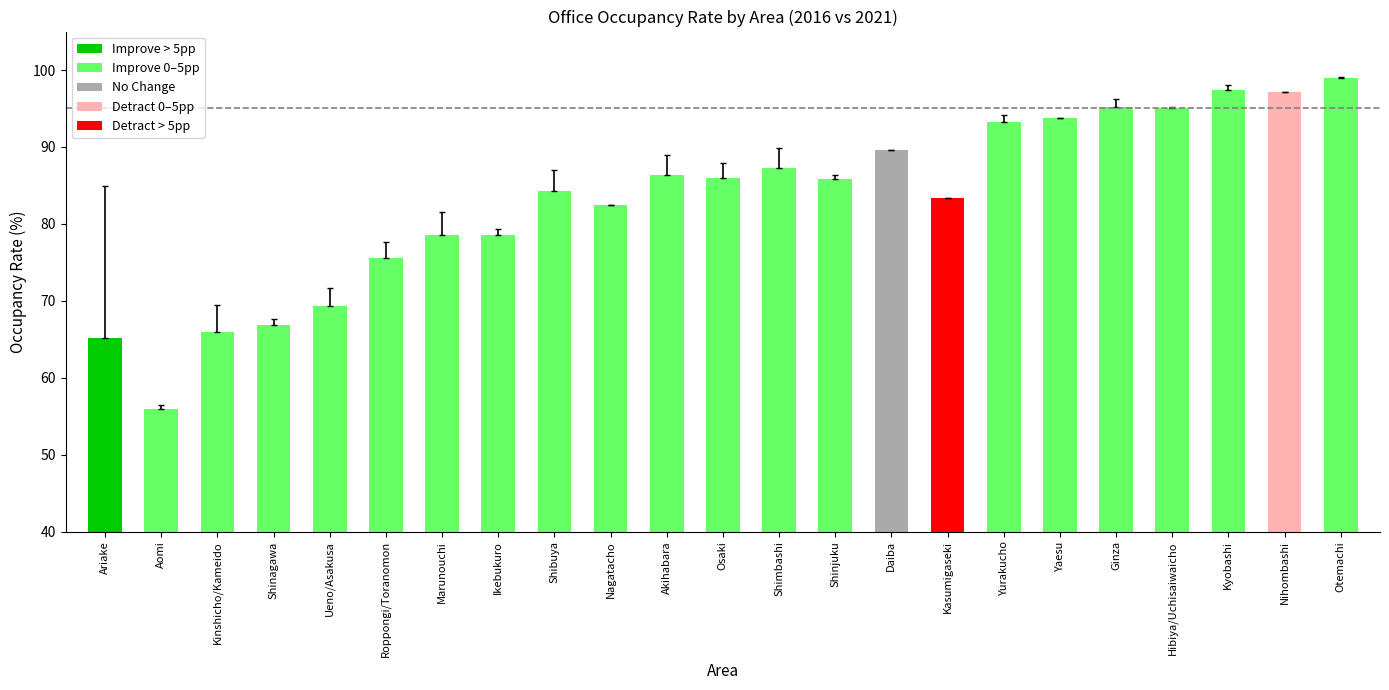

Is the value of 2021 Occupancy (%) at Ueno/Asakusa greater than the value of 2016 Occupancy (%) at Shimbashi?

No